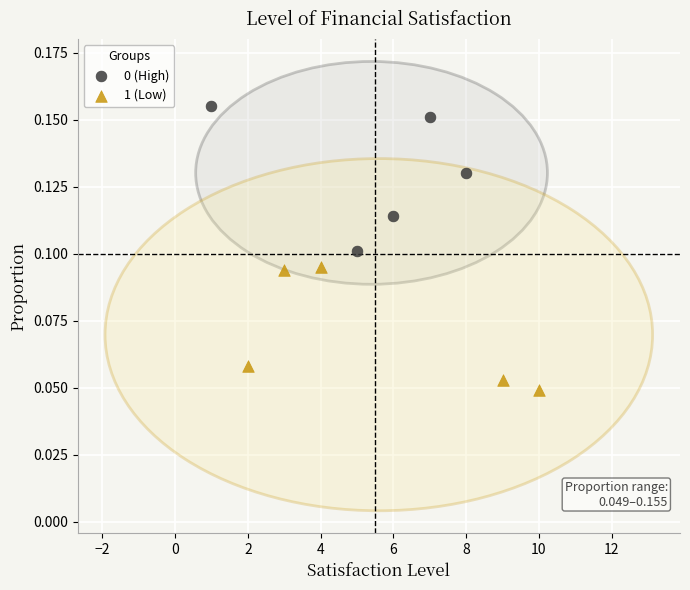

Which series contains the lowest Y value?

1 (Low)